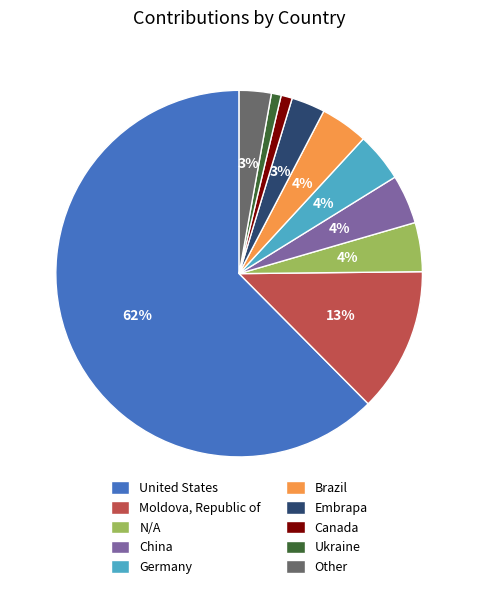

Is United States the majority of the pie?

Yes